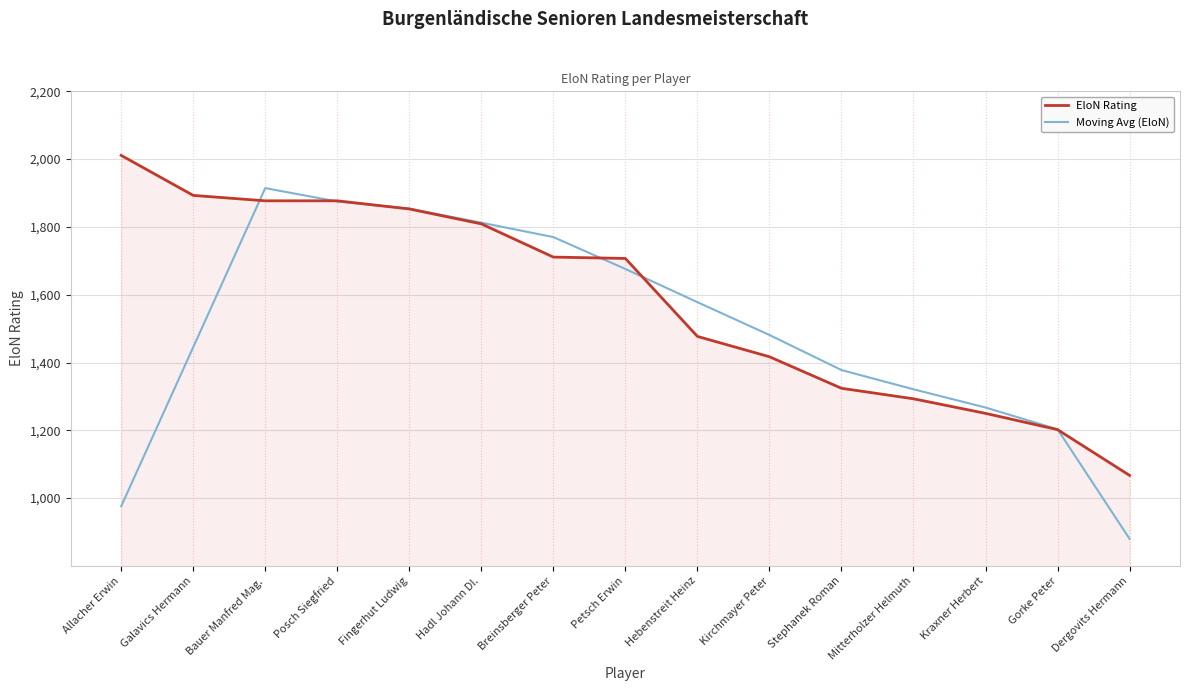

What value does the EloN Rating series have at Allacher Erwin?

2011.0